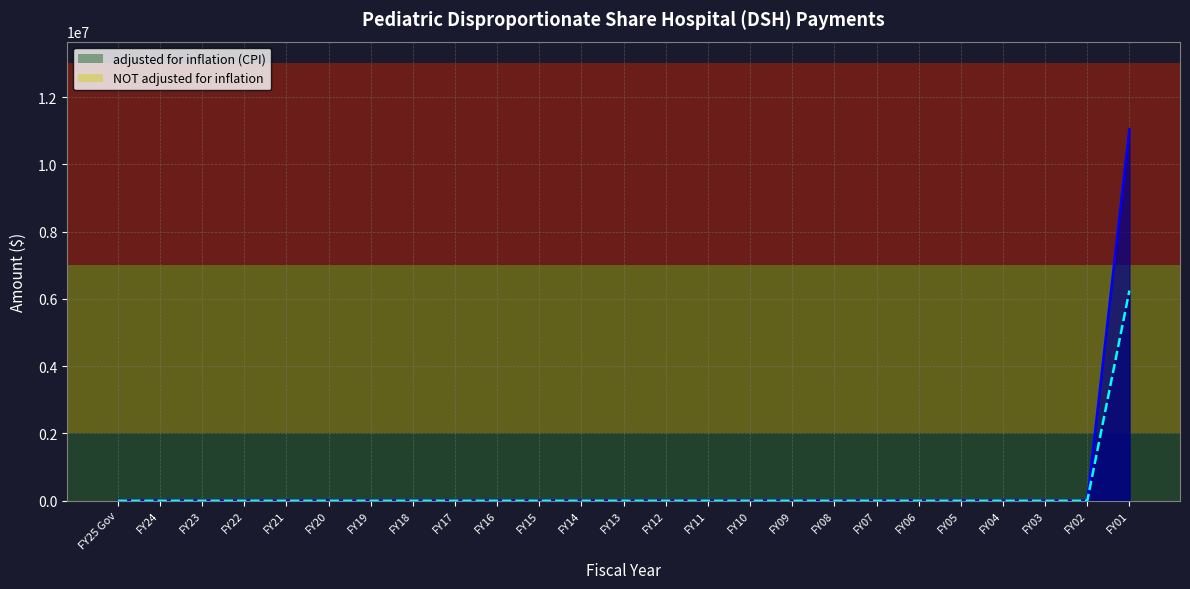

True or false: NOT adjusted for inflation and adjusted for inflation (CPI) intersect in this chart.

False